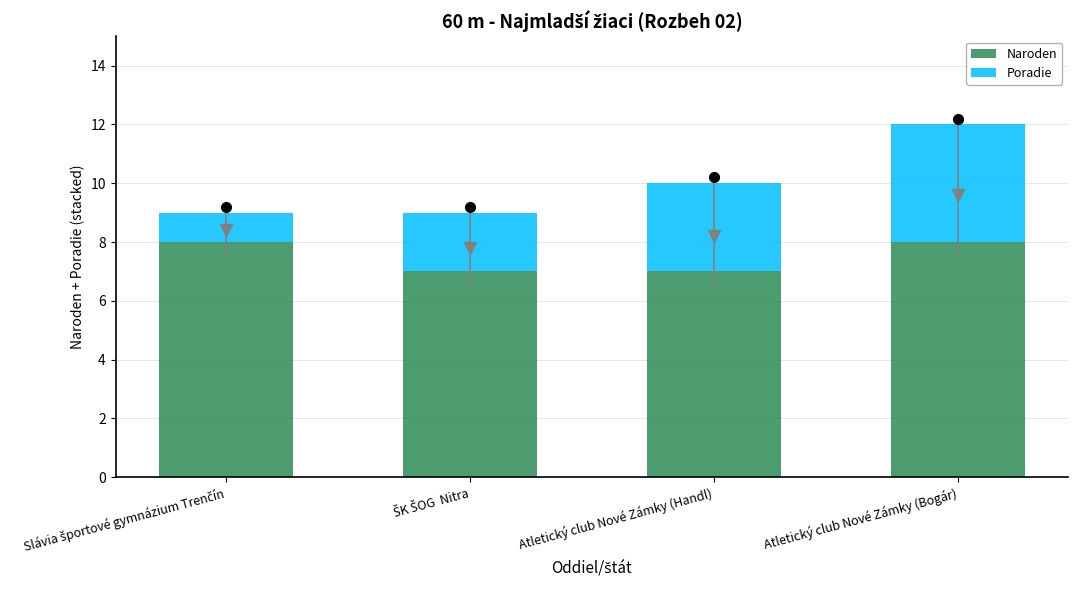

How many distinct data groups are displayed?

2